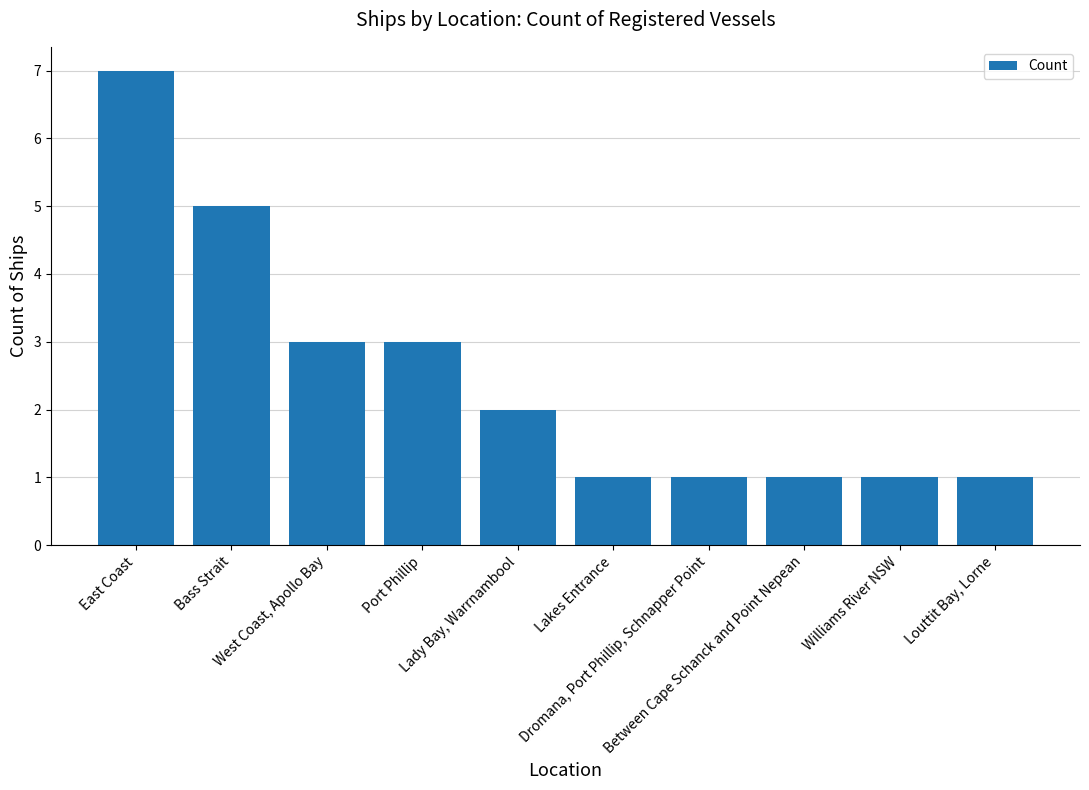

Which label corresponds to the largest value in the chart?

East Coast